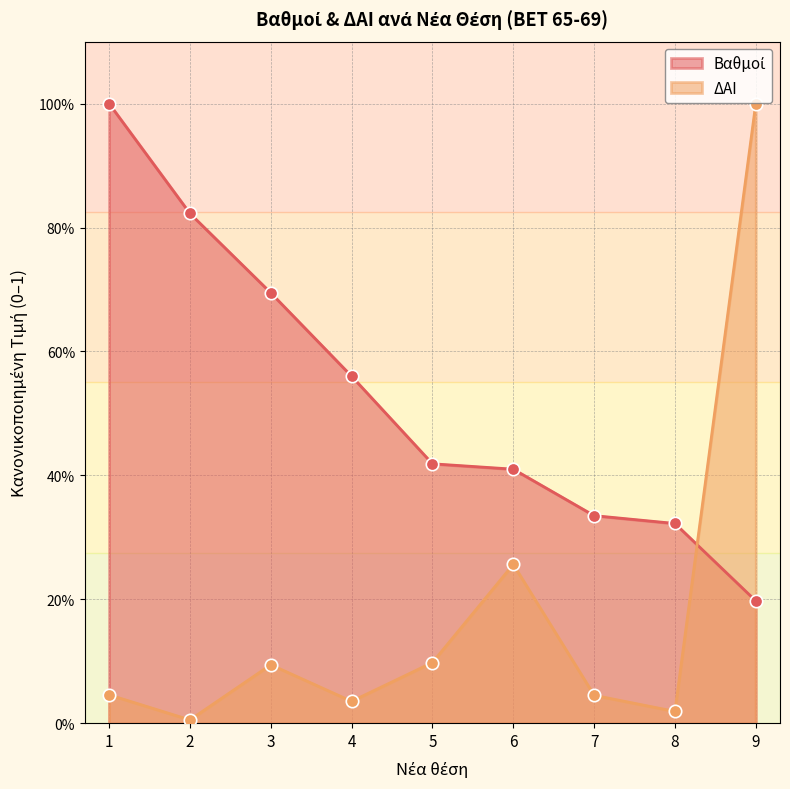

What are all the series names shown in the legend?

Βαθμοί, ΔΑΙ